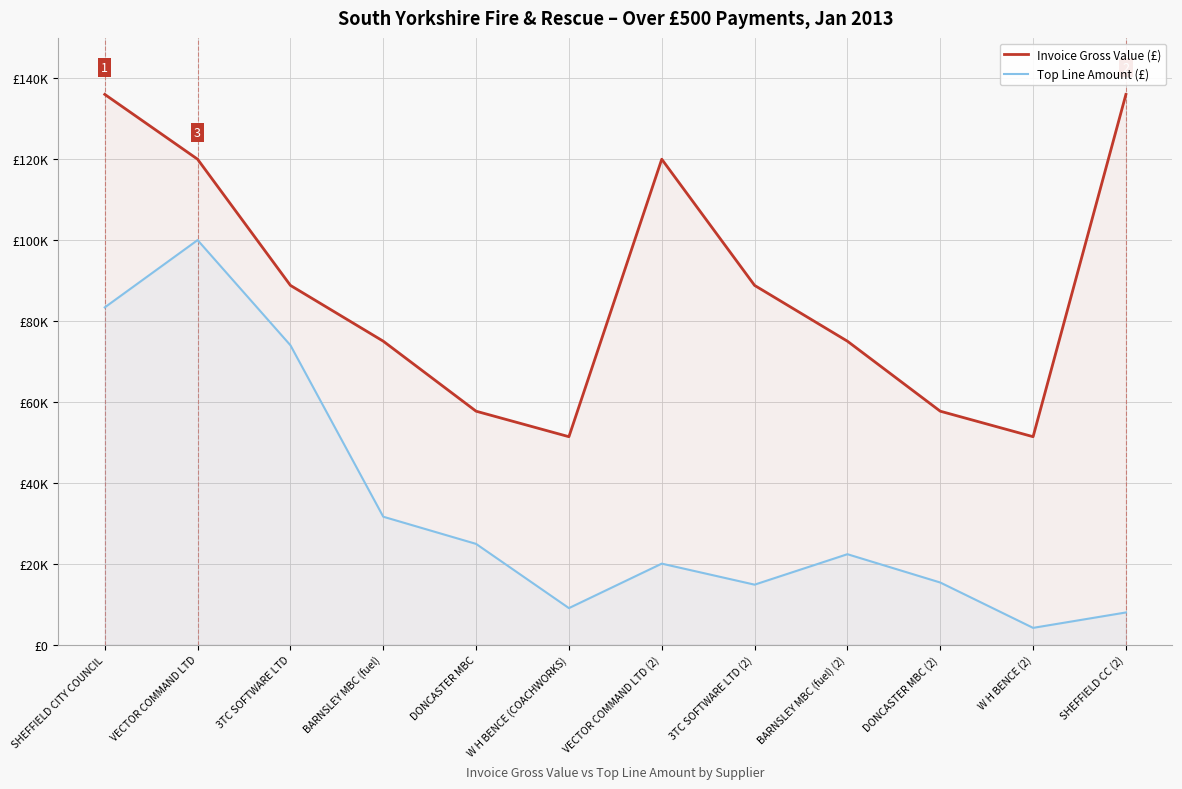

At which category is the sum across all series the highest?

VECTOR COMMAND LTD